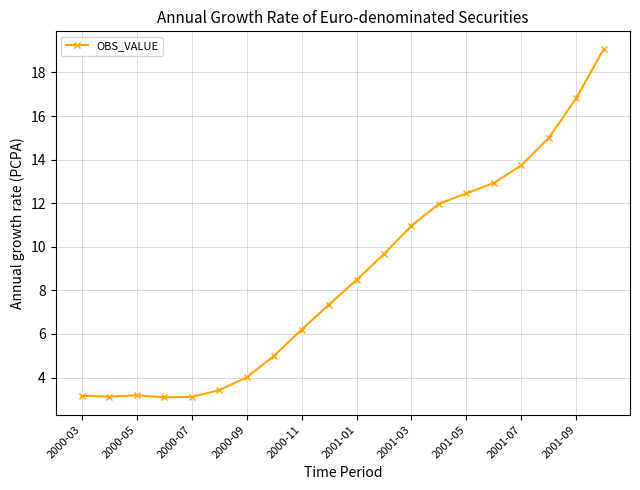

Does the chart display data point markers on the line(s)?

Yes